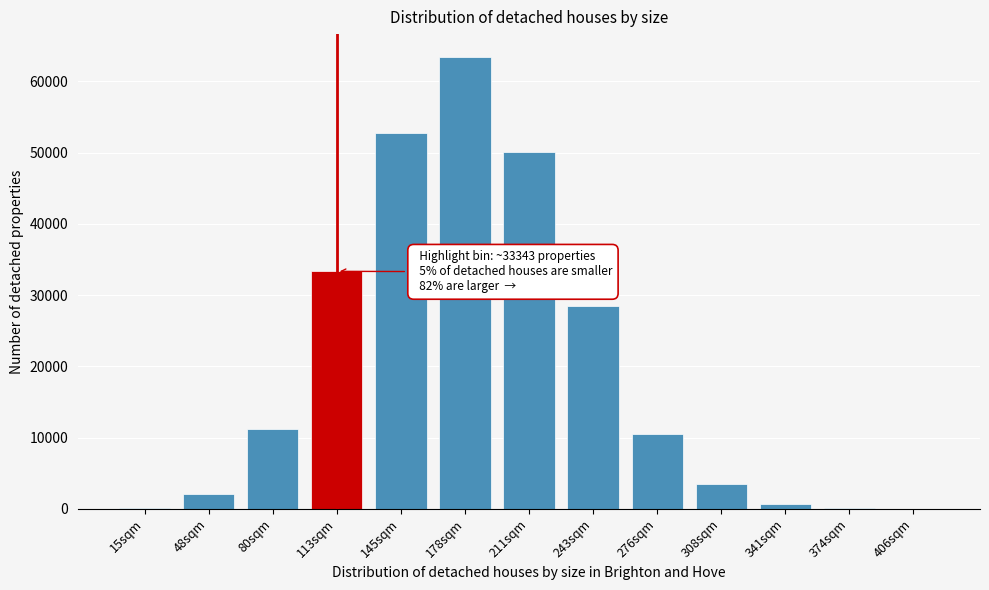

At which label is the value closest to 31739?

113sqm